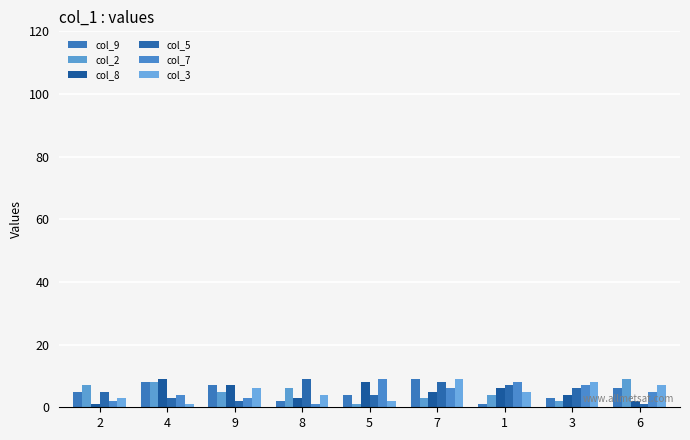

Is it true that col_7 equals 11 at 1?

False